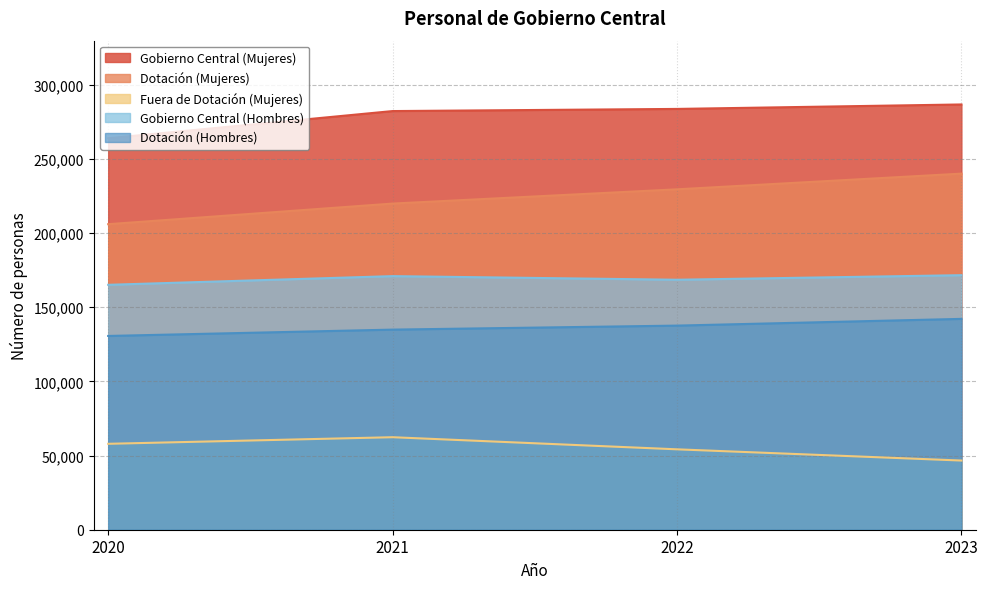

What is the minimum value for Gobierno Central (Hombres)?

165089